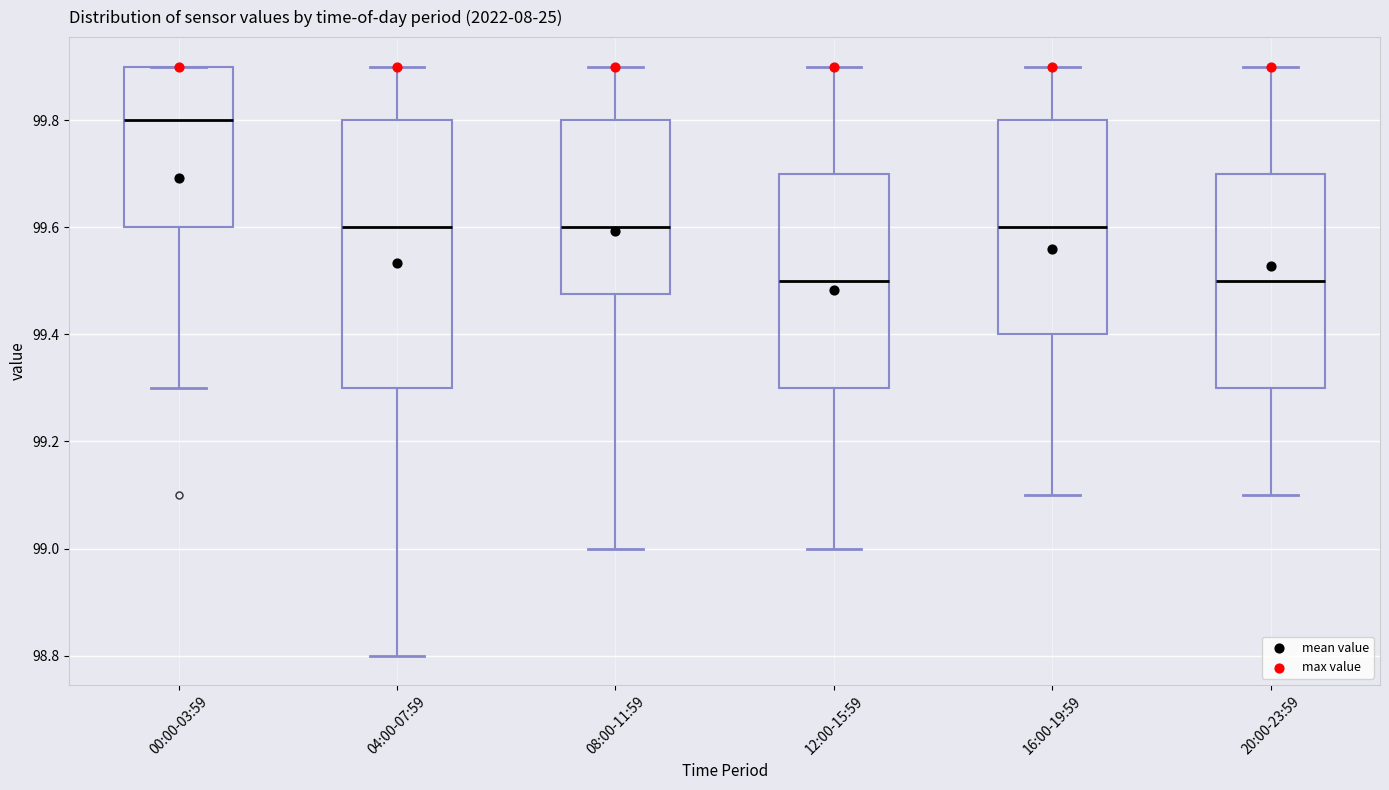

Reading left to right, transcribe this box plot: for each box, give where its median line is, the range the box spans, and where its two whiskers end, as read against the y-axis. The values are not printed on the chart, so give them approximately, as read against the axis.

00:00-03:59: median 99.80, box 99.60 to 99.90, whiskers 99.30 to 99.90
04:00-07:59: median 99.60, box 99.30 to 99.80, whiskers 98.80 to 99.90
08:00-11:59: median 99.60, box 99.48 to 99.80, whiskers 99.00 to 99.90
12:00-15:59: median 99.50, box 99.30 to 99.70, whiskers 99.00 to 99.90
16:00-19:59: median 99.60, box 99.40 to 99.80, whiskers 99.10 to 99.90
20:00-23:59: median 99.50, box 99.30 to 99.70, whiskers 99.10 to 99.90